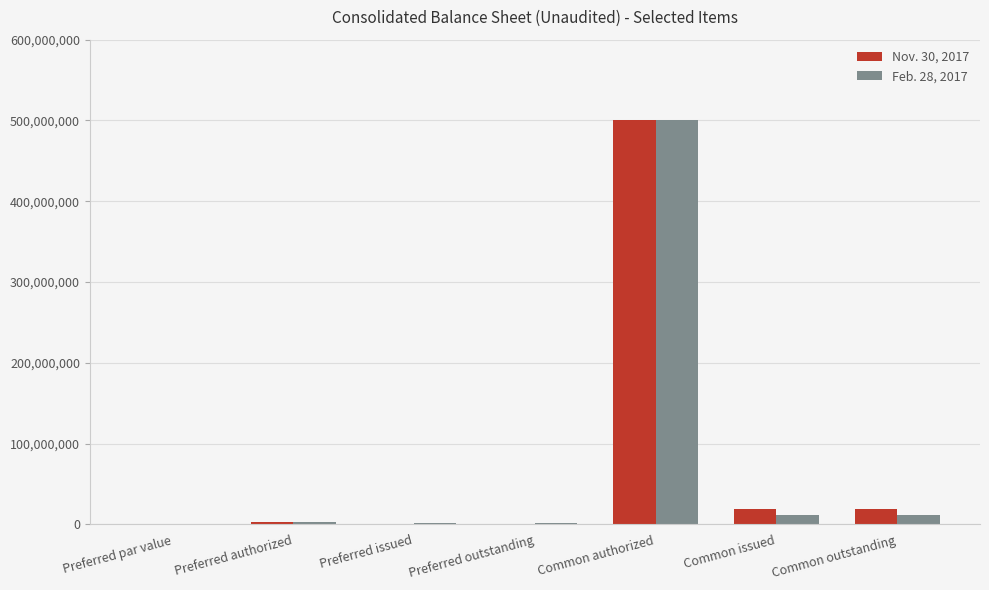

Is it true that Nov. 30, 2017 equals 18812389 at Common outstanding?

True